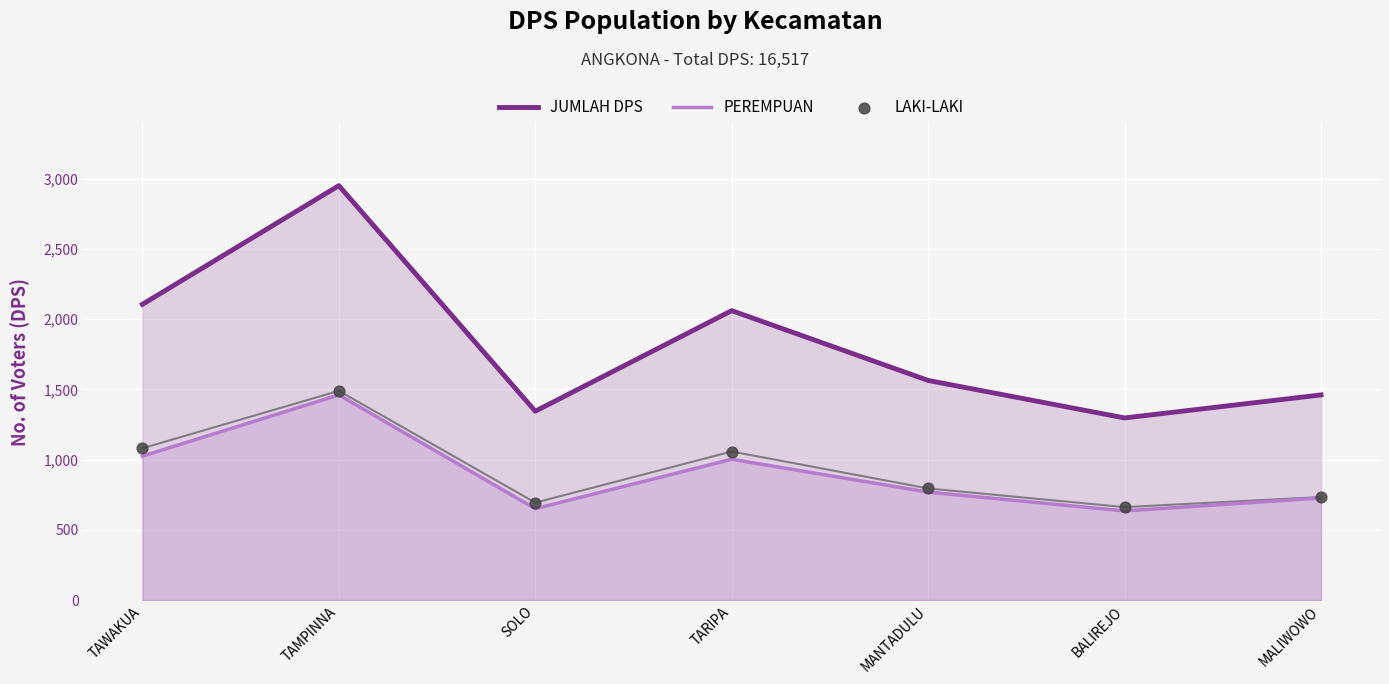

Which series has the widest spread of Y values?

JUMLAH DPS